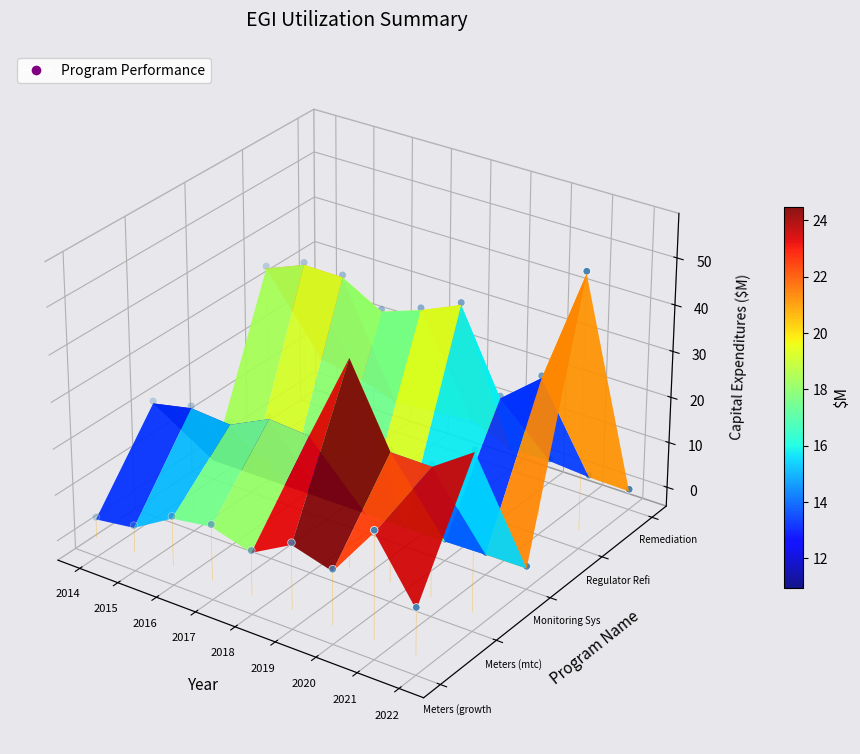

Where is Meters (growth) nearest to the value 0?

2016